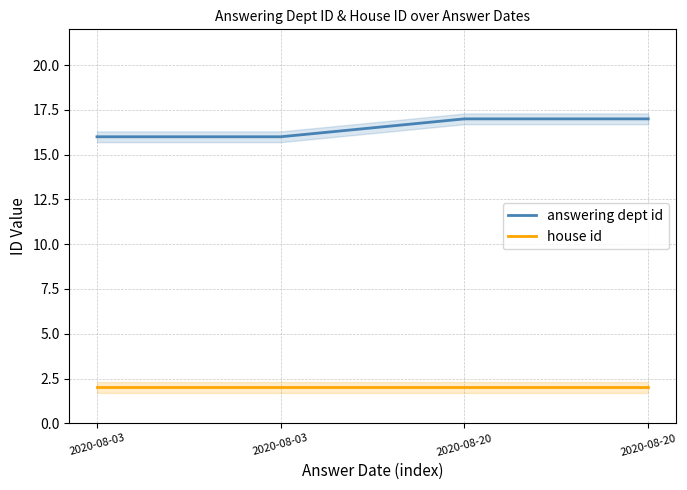

At how many categories does at least one series exceed 2?

4